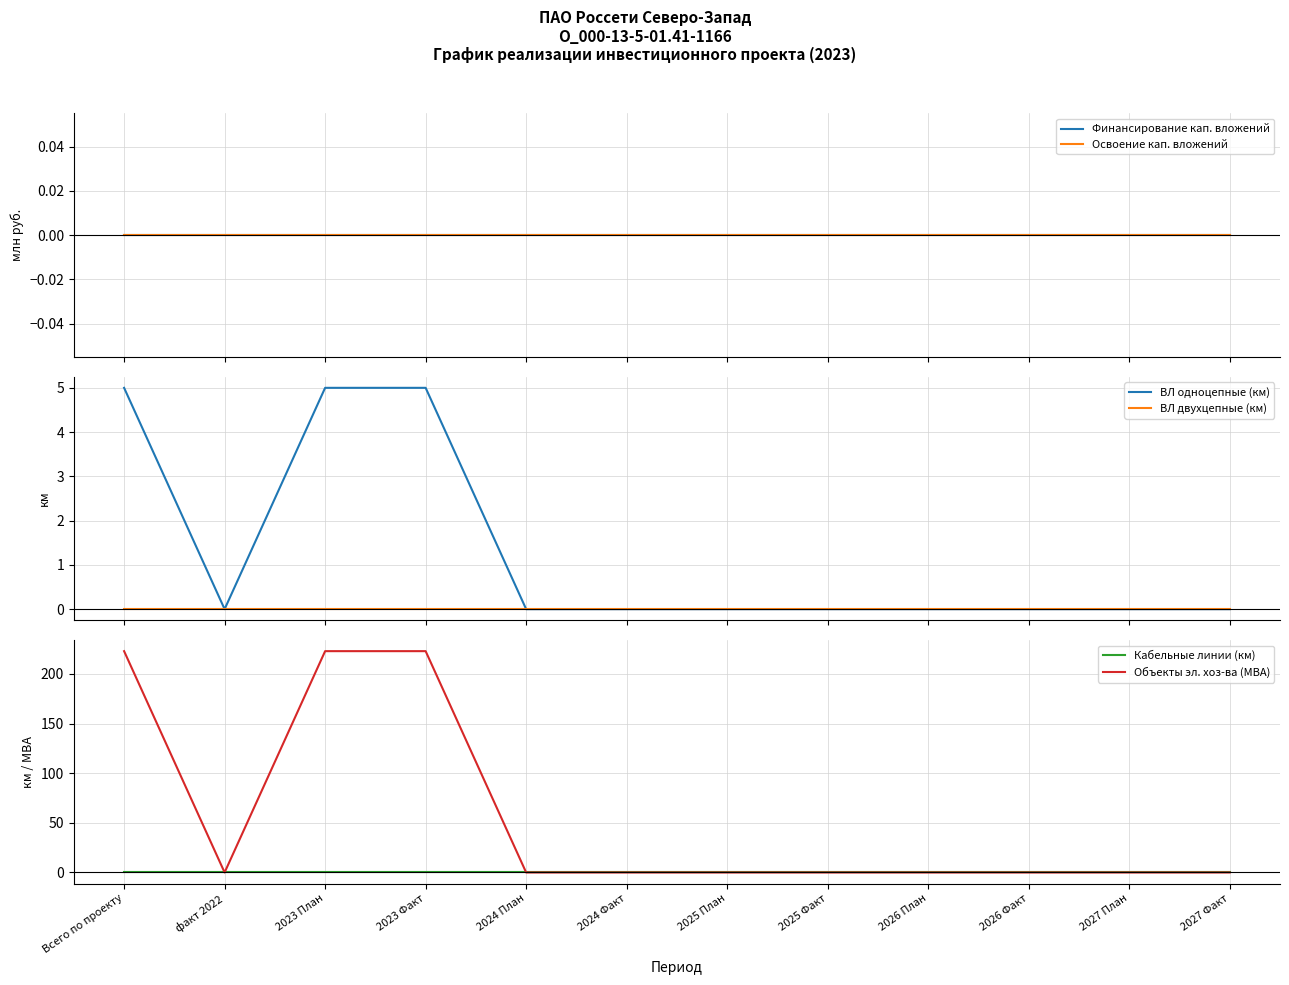

Which category has the lowest value in the Объекты эл. хоз-ва (МВА) series?

факт 2022